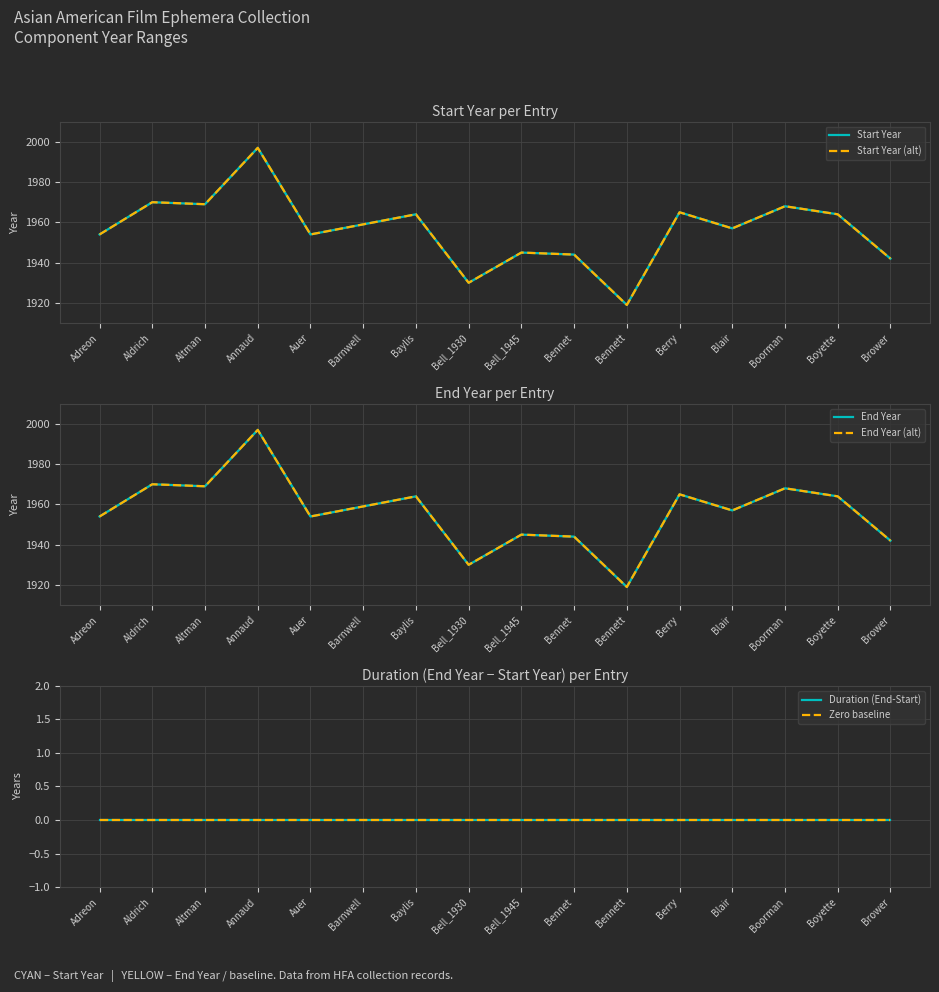

Does the chart display data point markers on the line(s)?

No